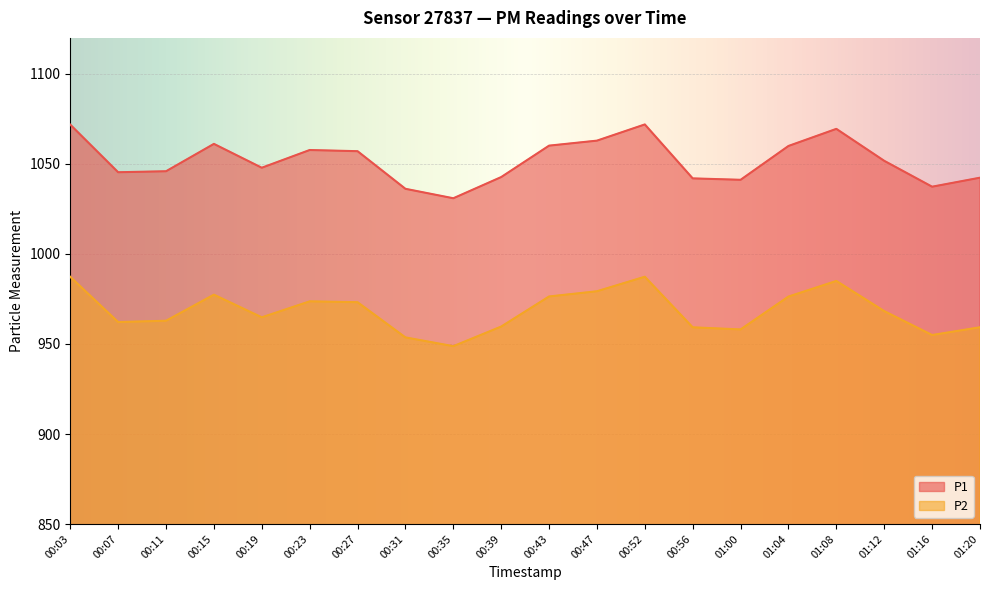

Where is the first local maximum for P1?

00:15